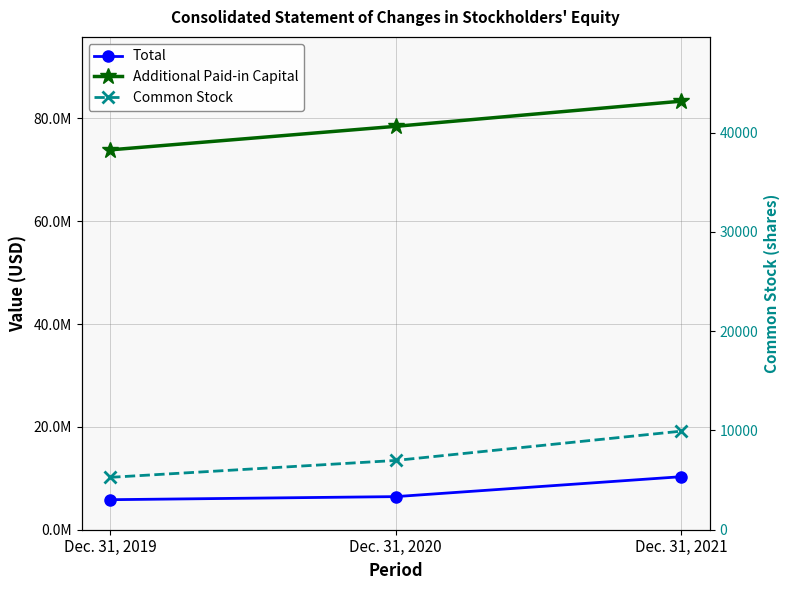

At which label is Total closest to 8075570?

Dec. 31, 2020